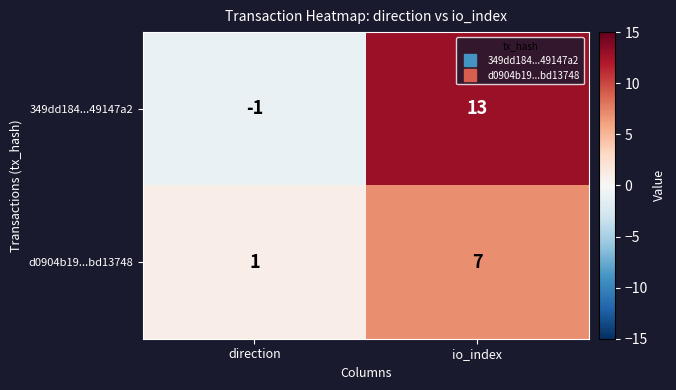

What is the difference between the maximum and minimum values in the d0904b19...bd13748 series?

6